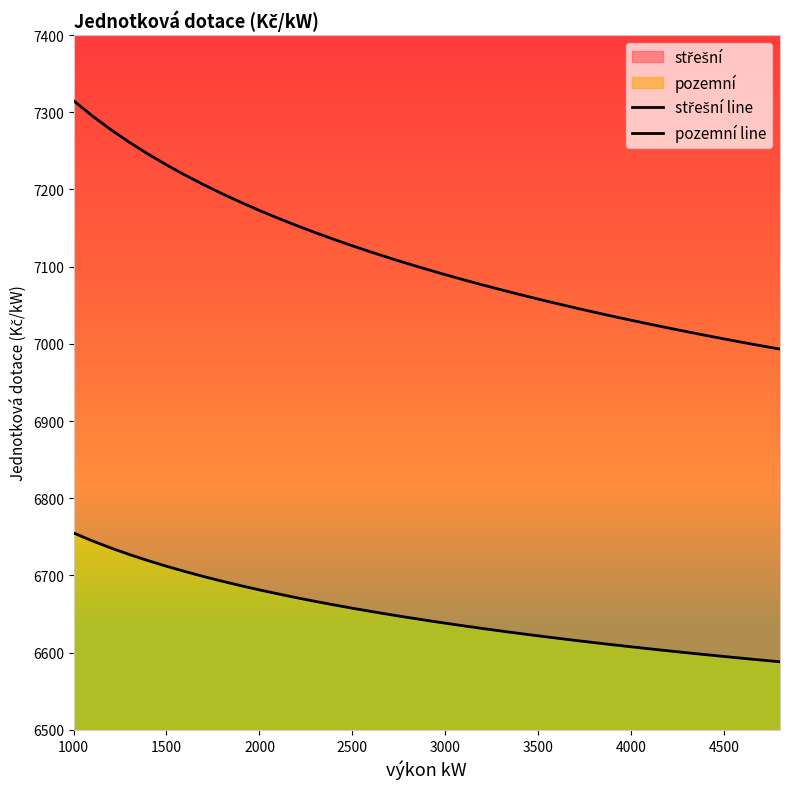

At 3000, list the series in order from smallest to largest.

pozemní line, střešní line